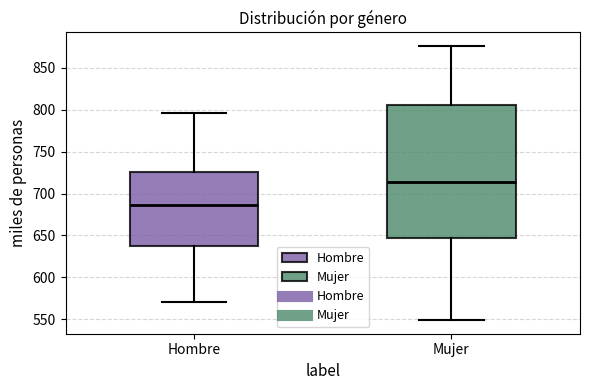

Which box's median line is the lowest?

Hombre